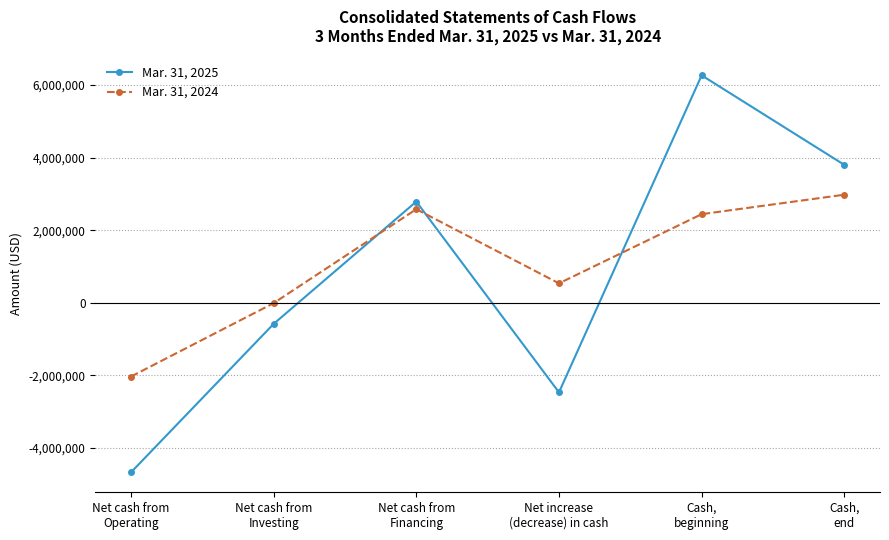

What is the greatest value displayed?

6266296